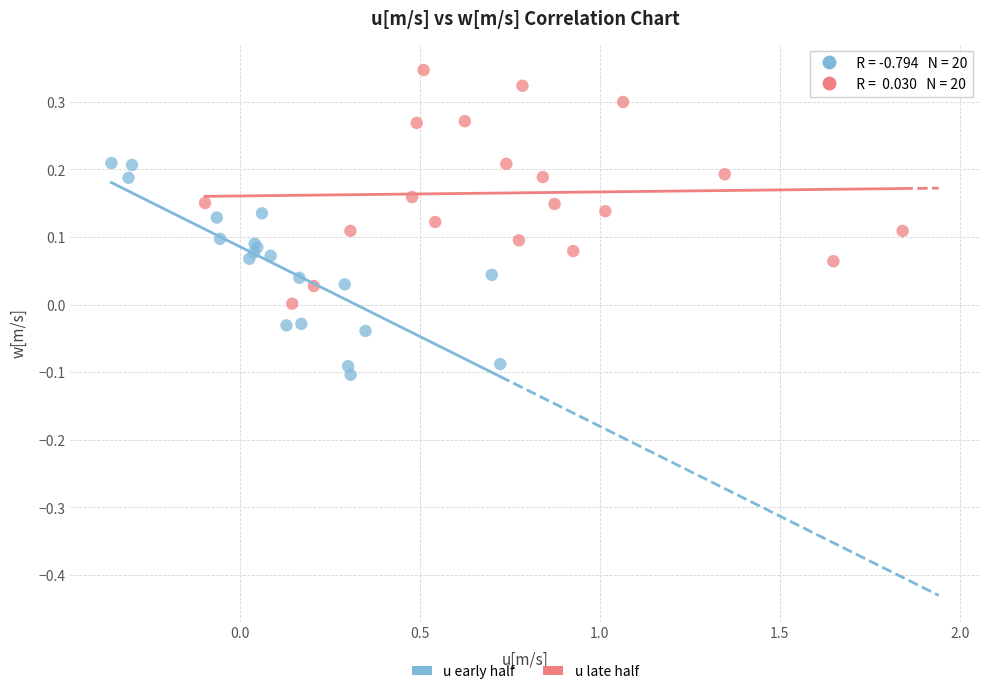

Which series reaches the minimum Y coordinate?

u early half